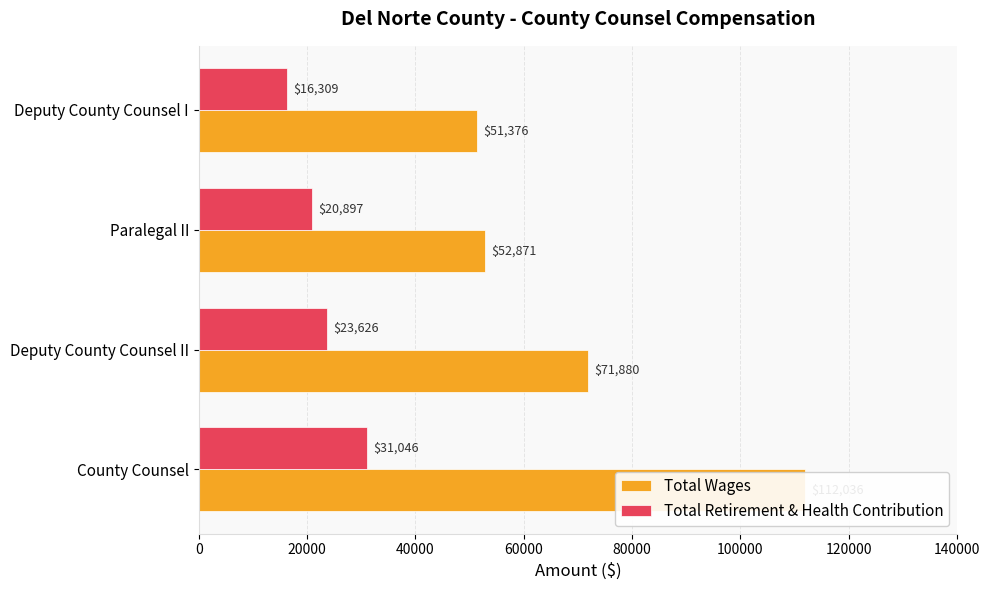

List the series in order of their peak value, highest first.

Total Wages, Total Retirement & Health Contribution